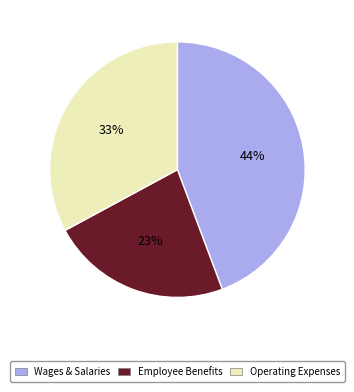

Does any single category account for the majority?

No